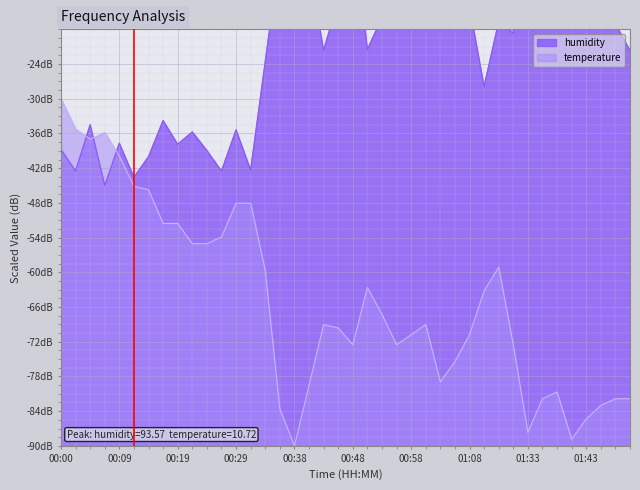

How many lines are shown in the chart?

2